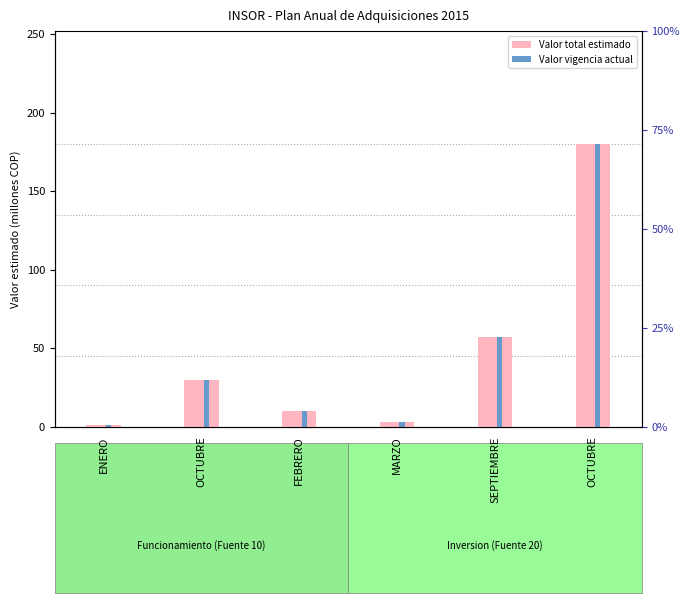

What is the highest value of the Valor total estimado series?

180.0